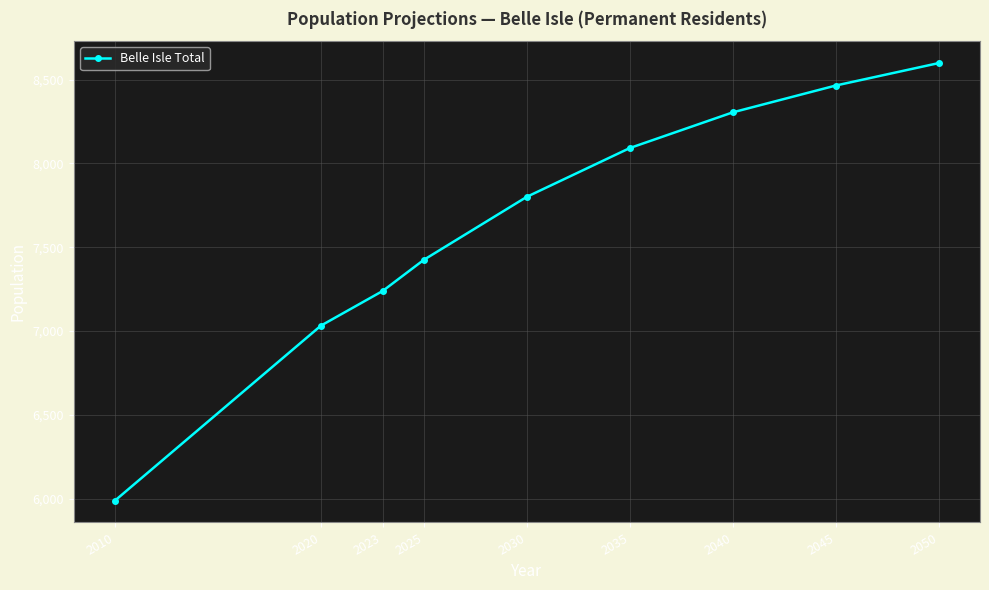

What is the difference between the values at 2030 and 2010?

1813